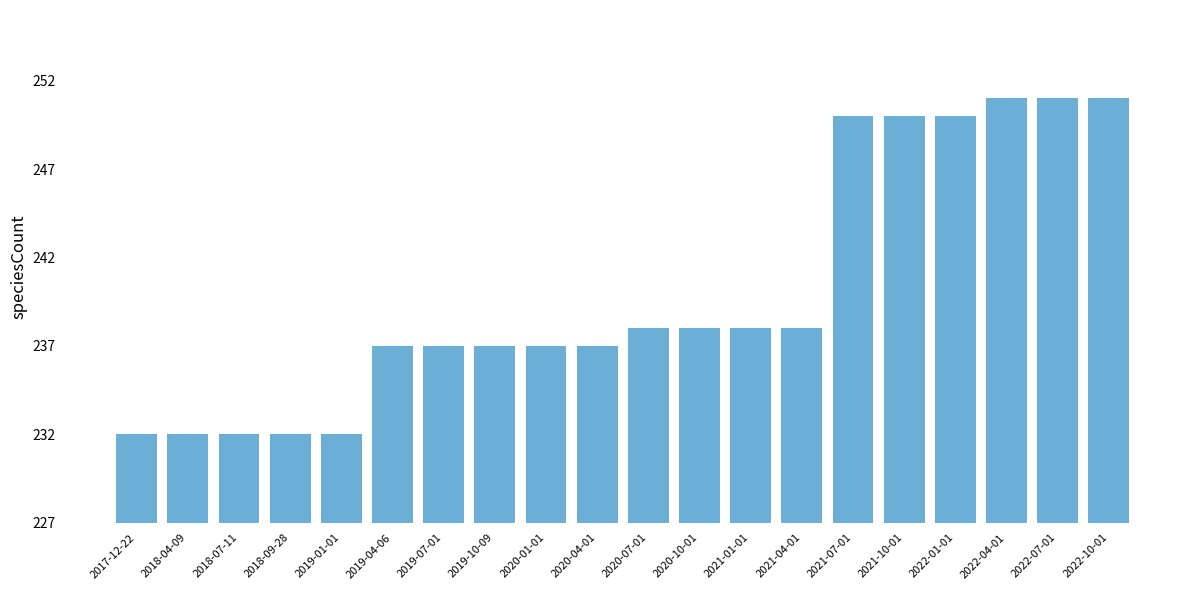

What is the ratio of the value at 2017-12-22 to the value at 2020-04-01?

1.0